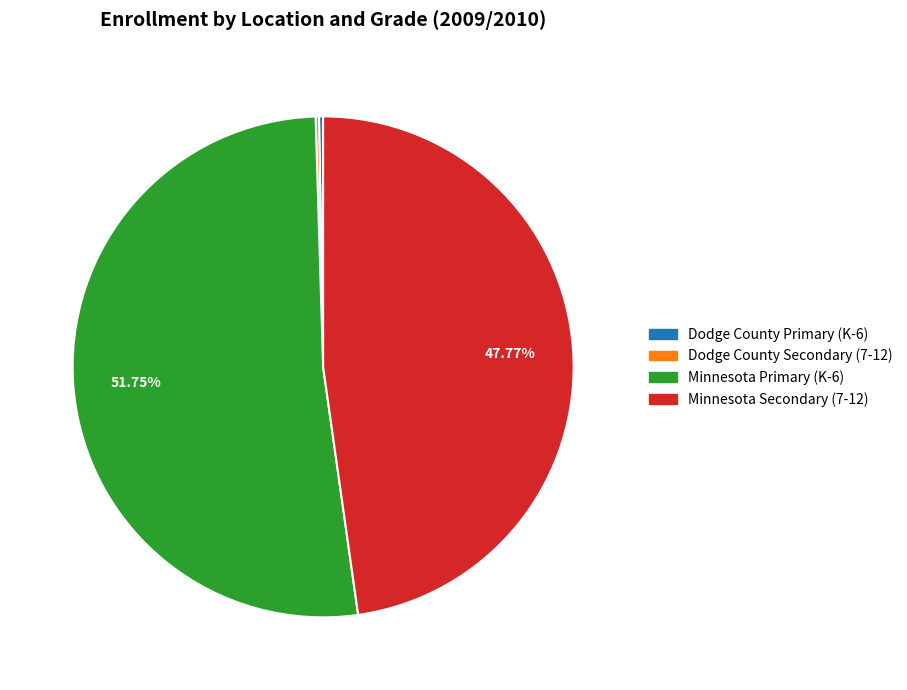

What is the majority slice?

Minnesota Primary (K-6)